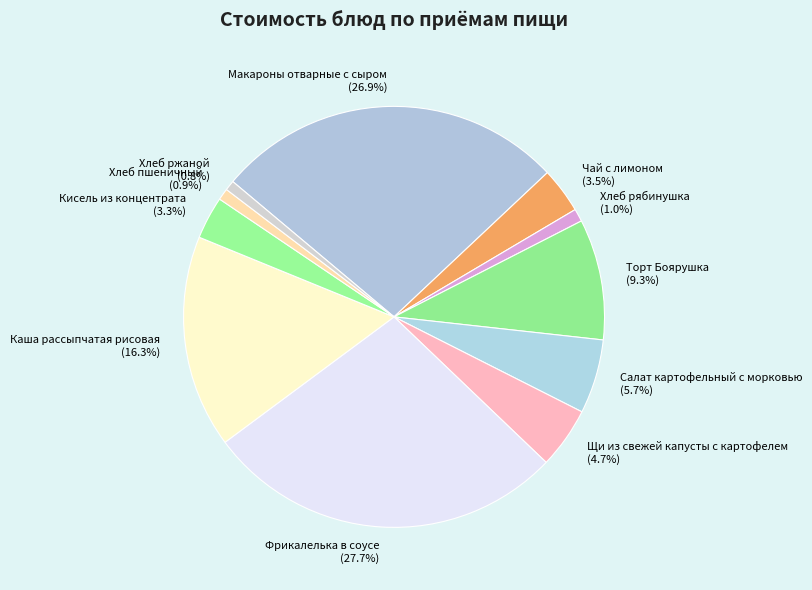

Is Фрикалелька в соусе (27.7%) the majority of the pie?

No